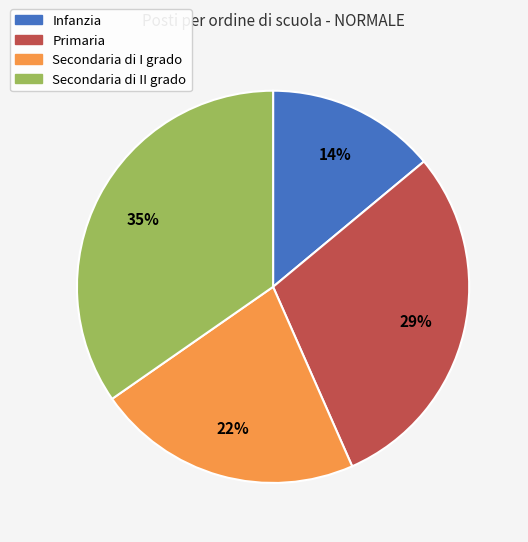

Rank the categories by value from highest to lowest.

Secondaria di II grado, Primaria, Secondaria di I grado, Infanzia